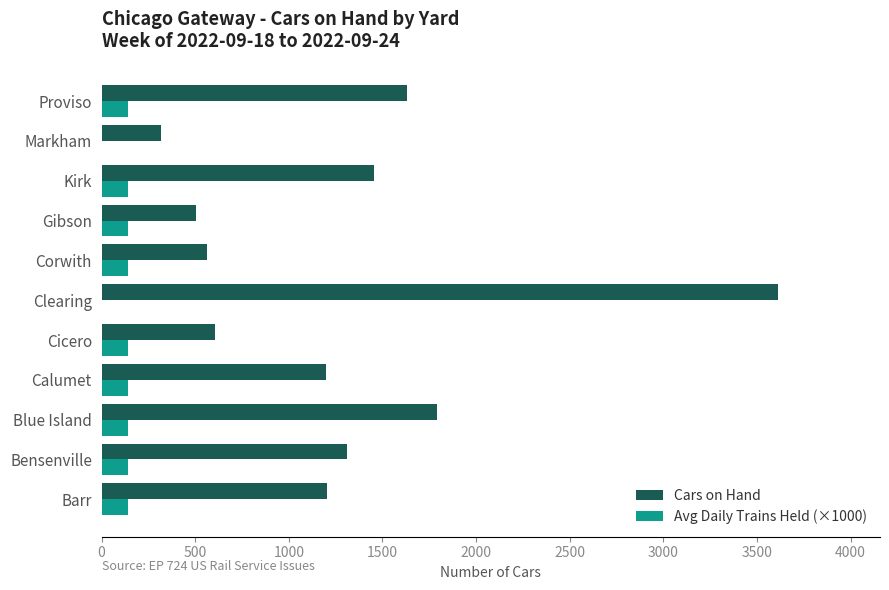

At which label does Cars on Hand reach its peak?

Clearing